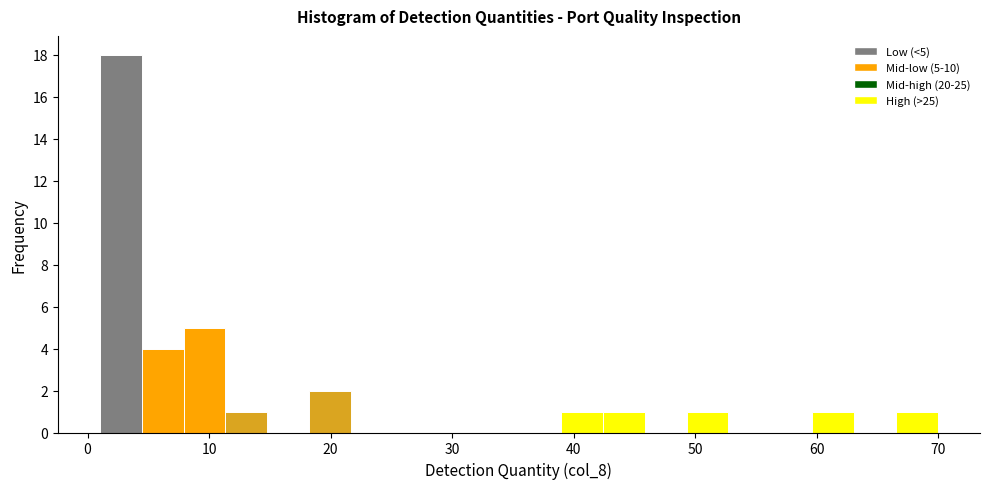

Around what value on the x-axis is the tallest bar? Give the approximate position of its centre, as read against the axis.

3